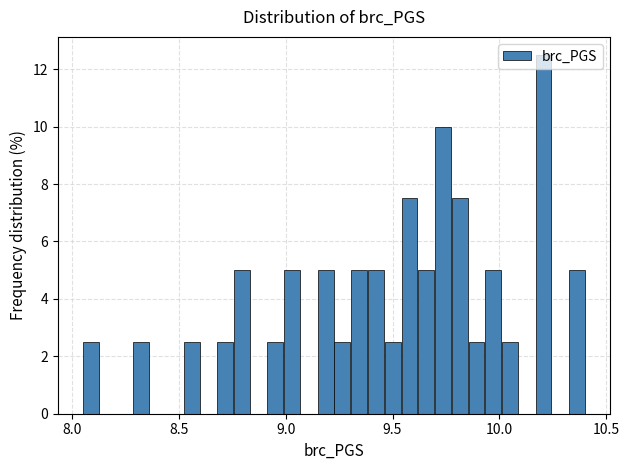

Around what value on the x-axis is the tallest bar? Give the approximate position of its centre, as read against the axis.

10.20